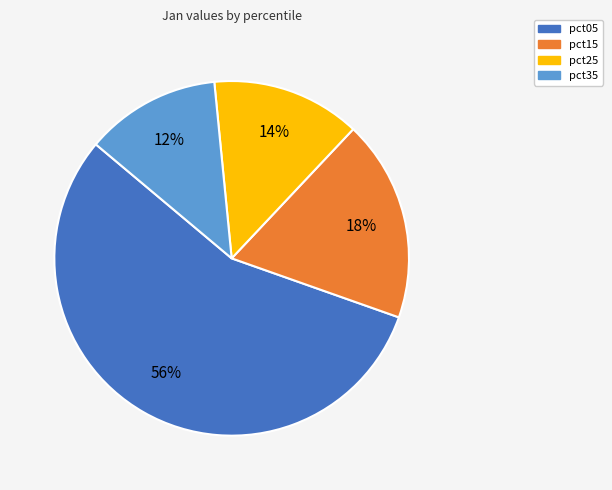

How many slices are in this pie chart?

4